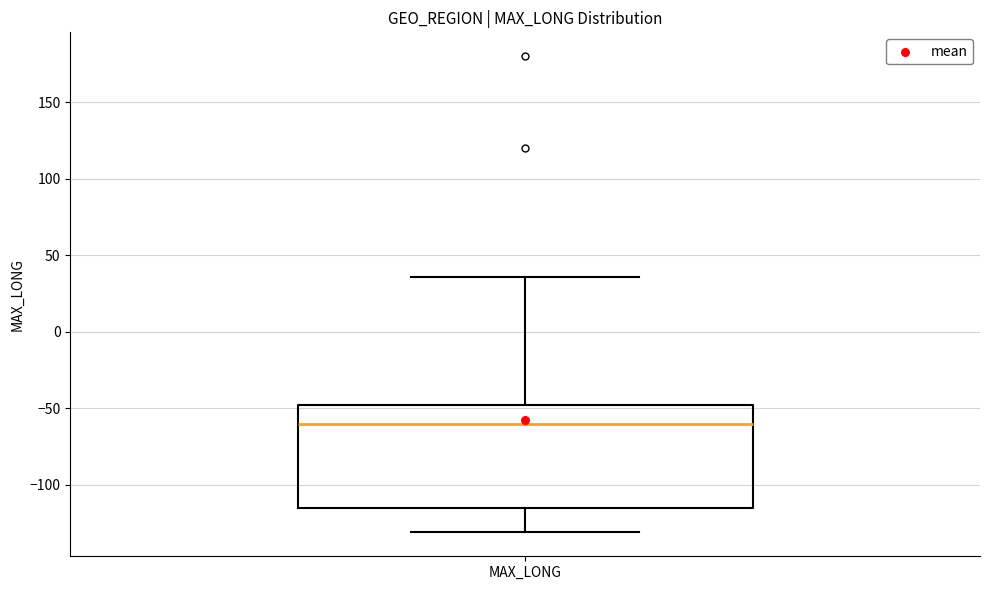

Transcribe this box plot: give where the median line is, the range the box spans, and where the two whiskers end, as read against the y-axis. The values are not printed on the chart, so give them approximately, as read against the axis.

median -60, box -115 to -50, whiskers -130 to 35